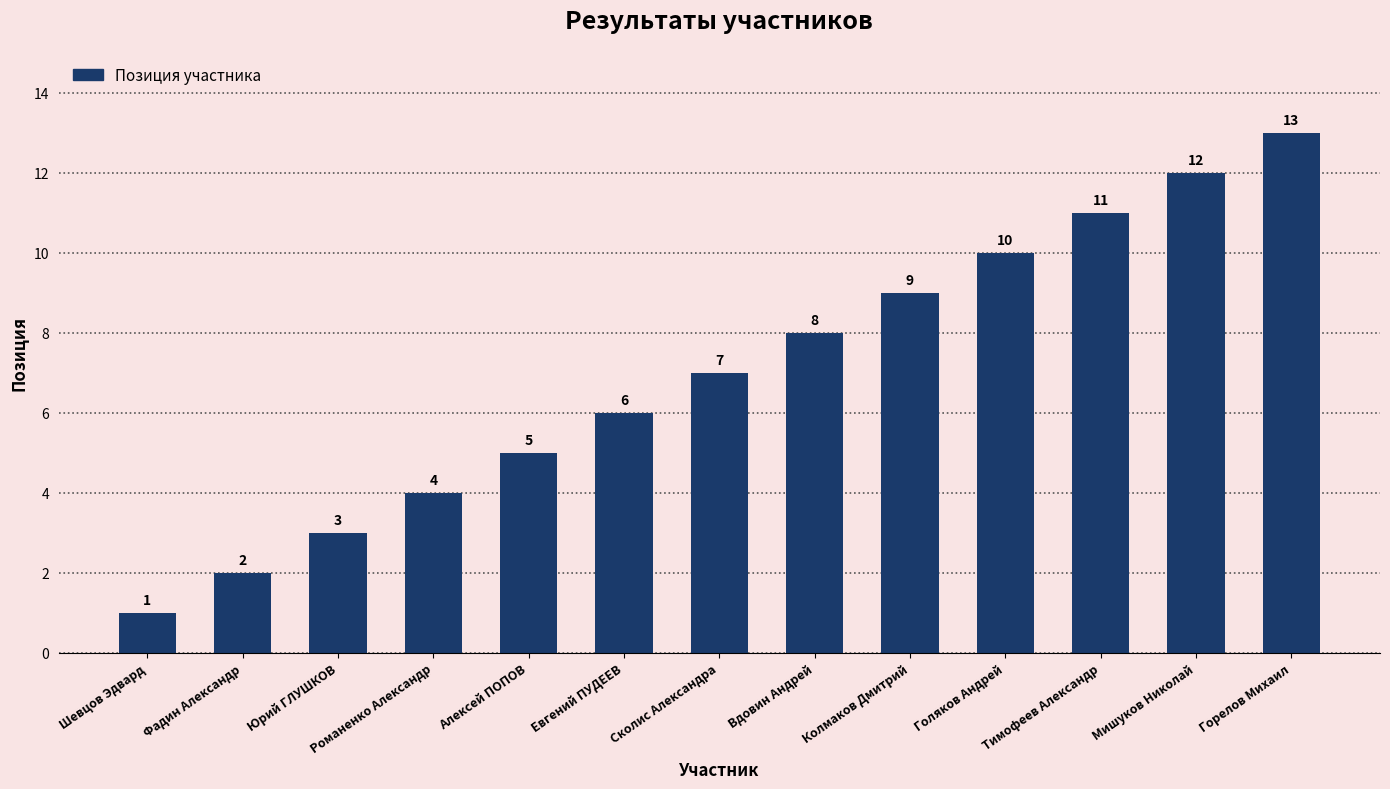

What is the ratio of the value at Шевцов Эдвард to the value at Мишуков Николай?

0.1